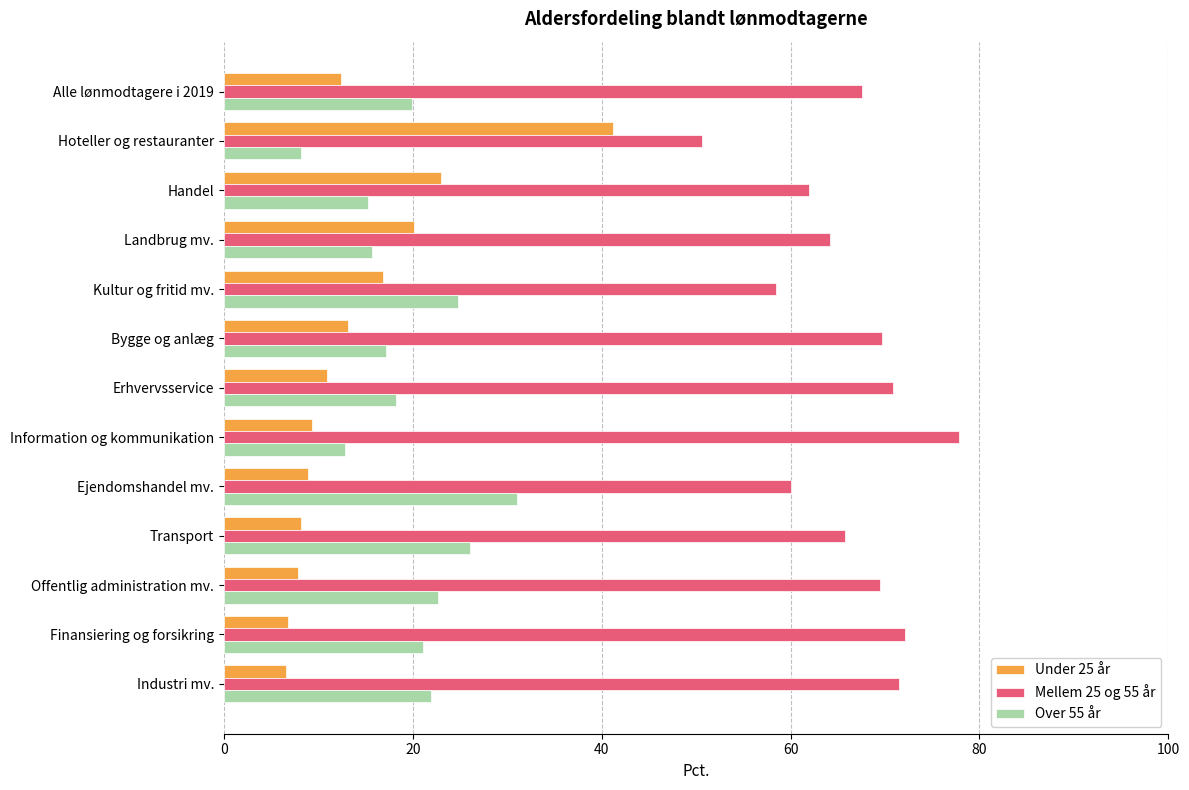

What is the spread (max minus min) of values at Erhvervsservice?

59.9